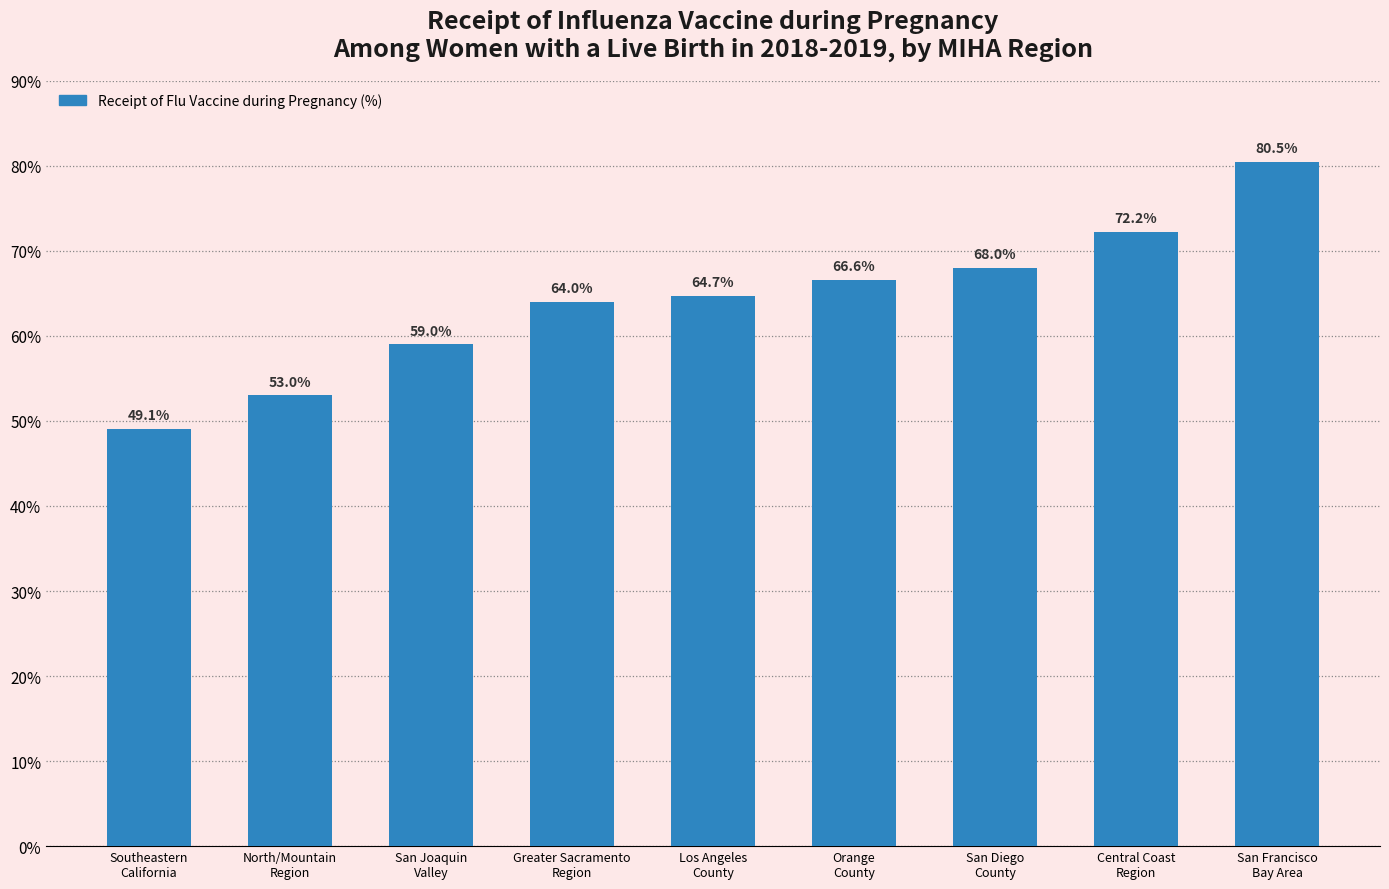

Between San Diego
County and Los Angeles
County, which is larger?

San Diego
County